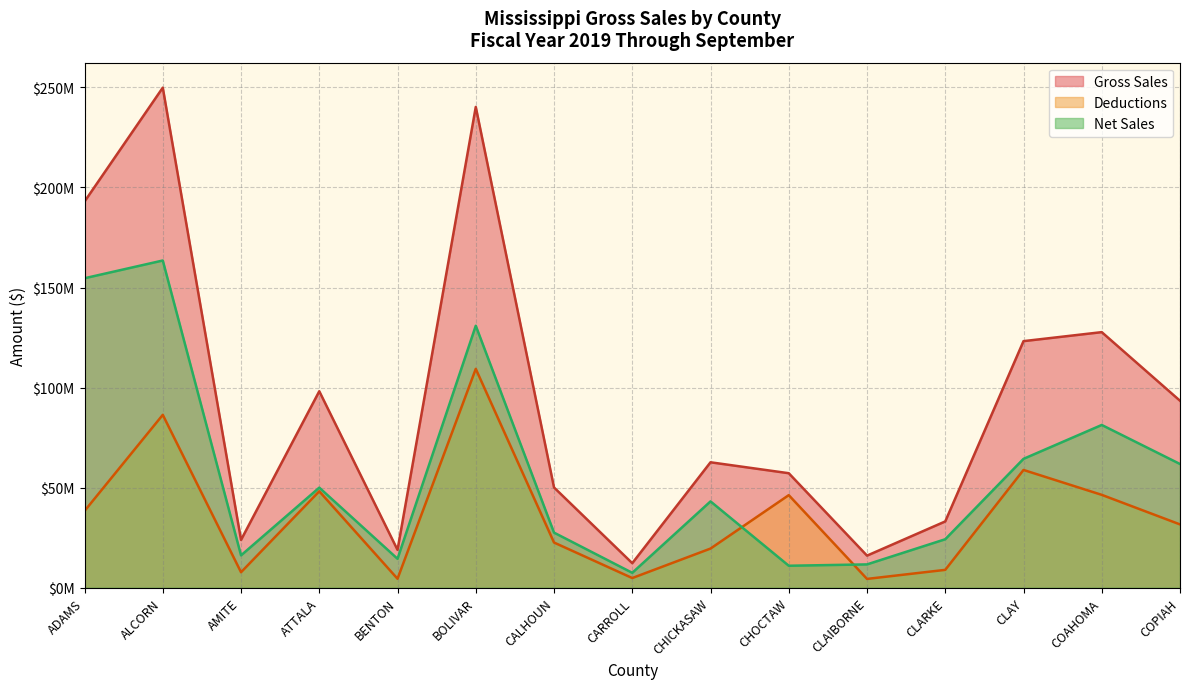

What are all the series names shown in the legend?

Gross Sales, Deductions, Net Sales